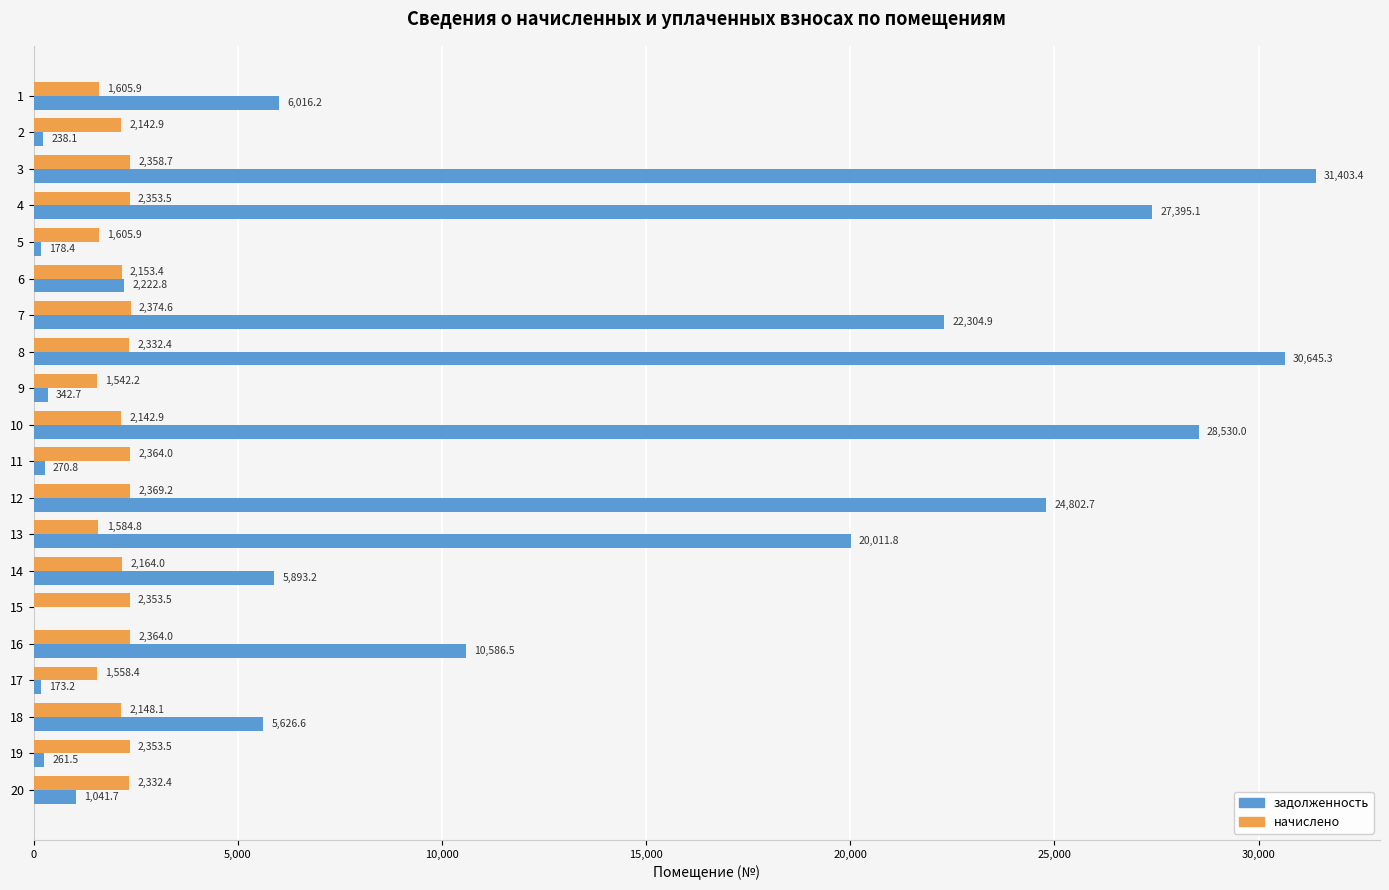

What is the maximum value shown in the chart?

31403.4